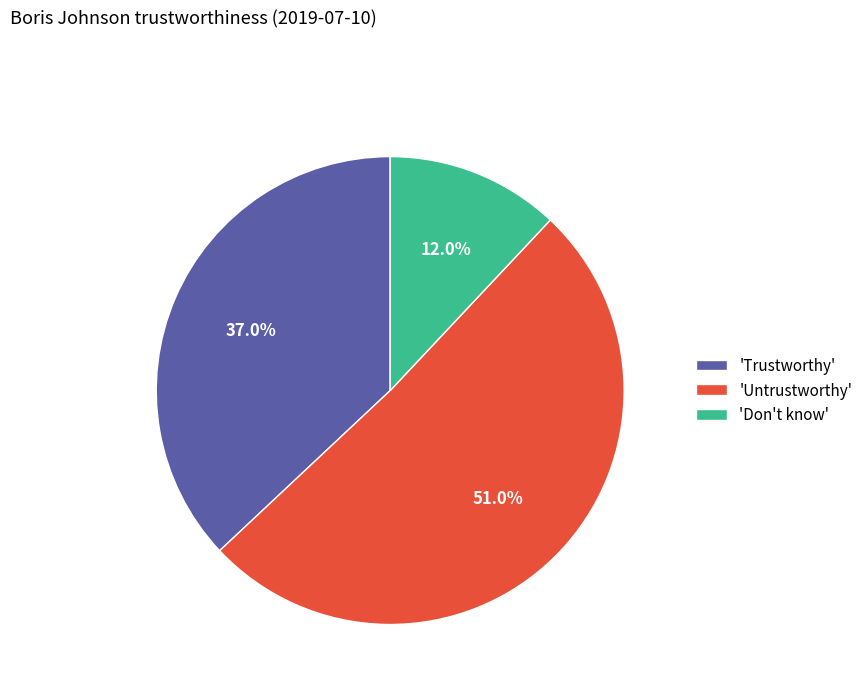

Between 'Untrustworthy' and 'Don't know', which is larger?

'Untrustworthy'